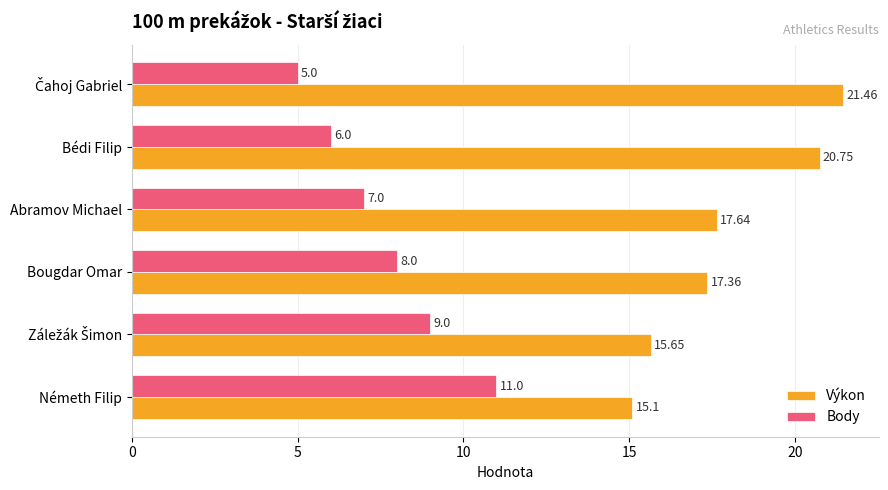

Where is Body nearest to the value 8?

Bougdar Omar